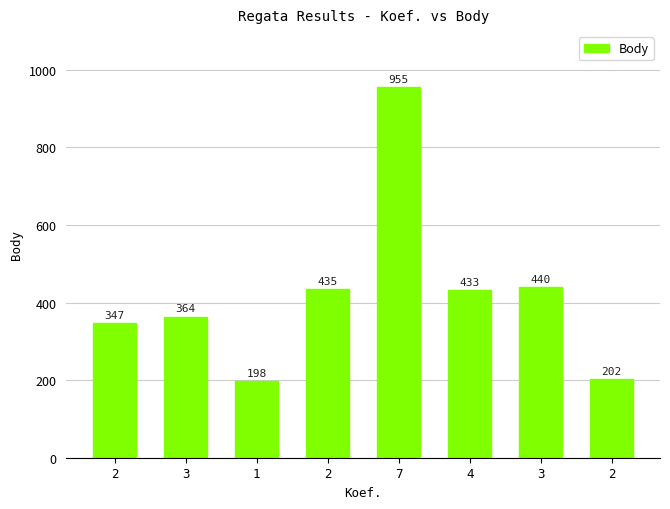

Approximately how many times larger is the value at 3 compared to 2?

0.8